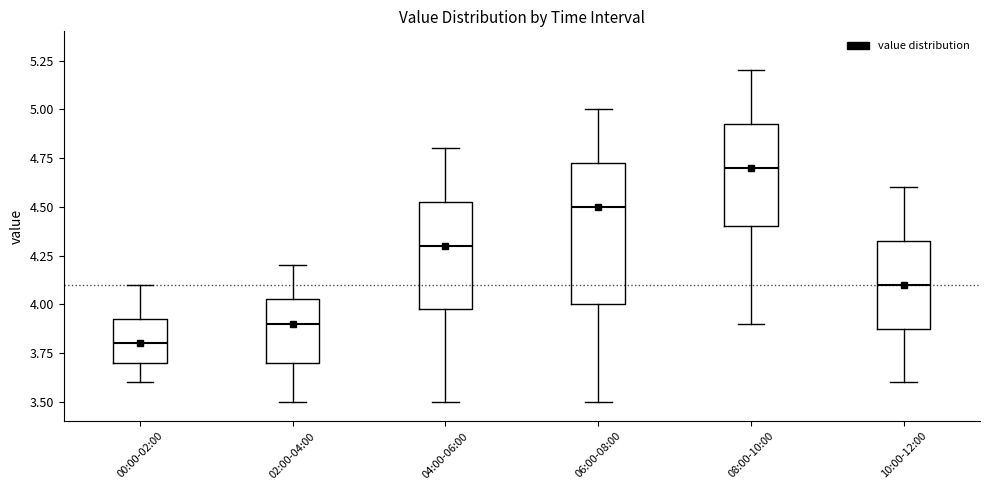

Which box's median line is the lowest?

00:00-02:00